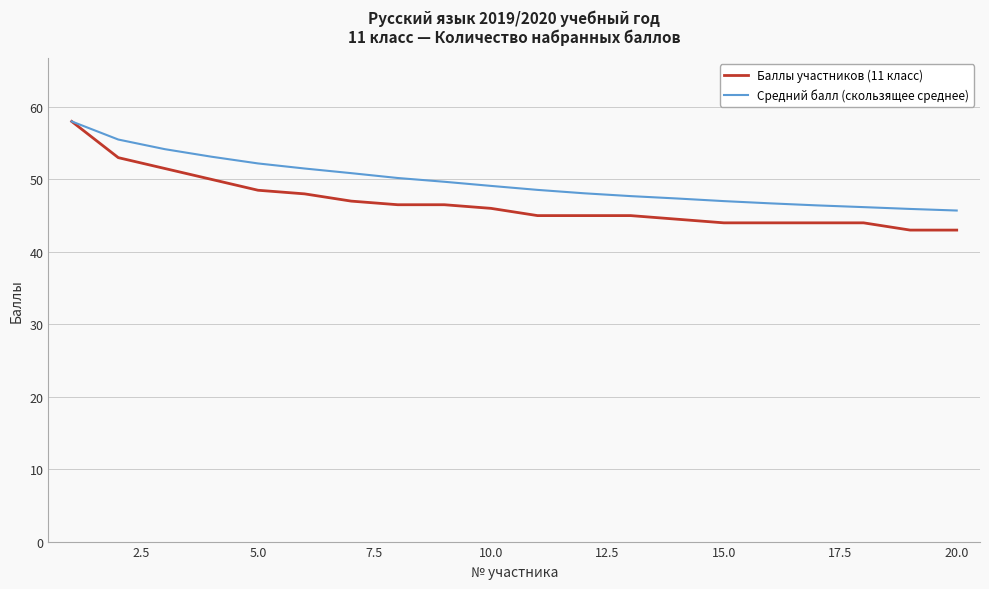

Which series has the largest range (max minus min)?

Баллы участников (11 класс)